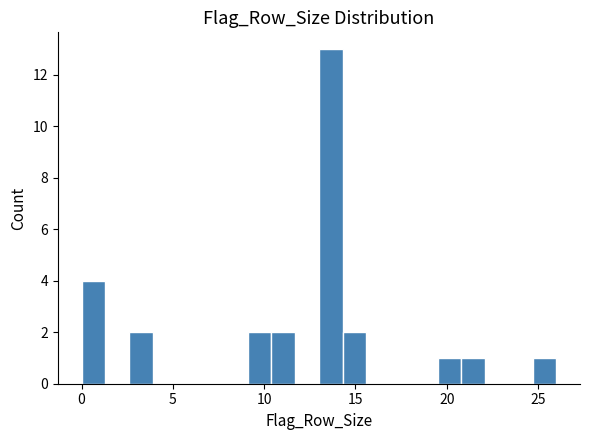

Read against the x-axis, roughly where is the centre of the tallest bar?

13.5